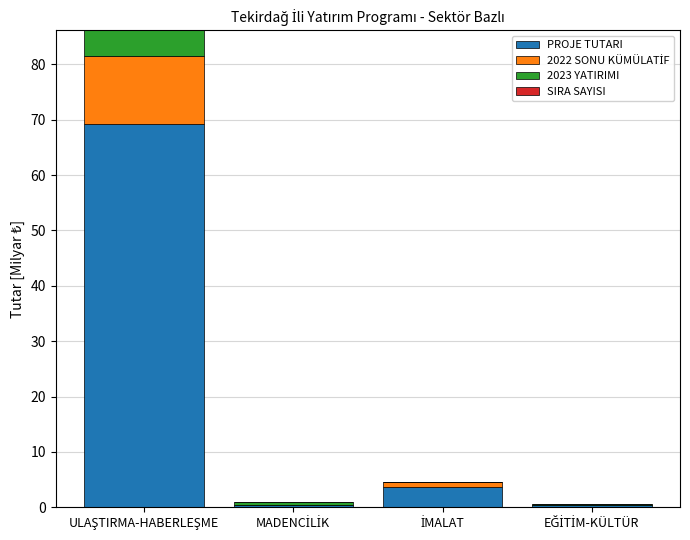

Which category has the lowest value in the PROJE TUTARI series?

EĞİTİM-KÜLTÜR